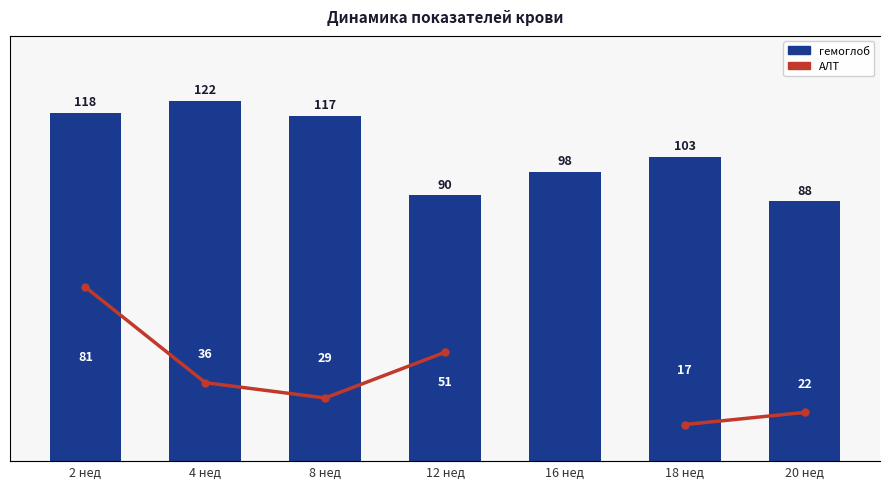

List the labels in order of гемоглоб value, largest first.

4 нед, 2 нед, 8 нед, 18 нед, 16 нед, 12 нед, 20 нед